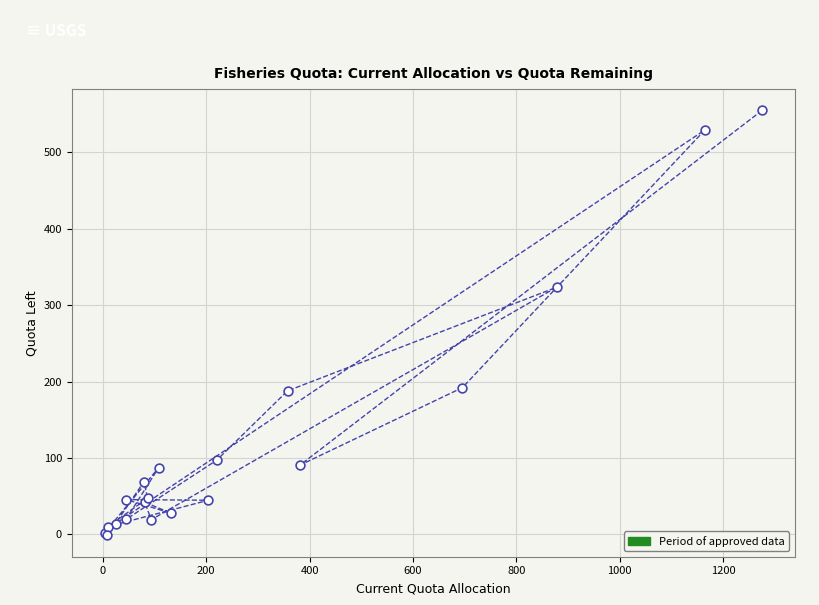

What Y value in the scatter plot is closest to 276?

323.3